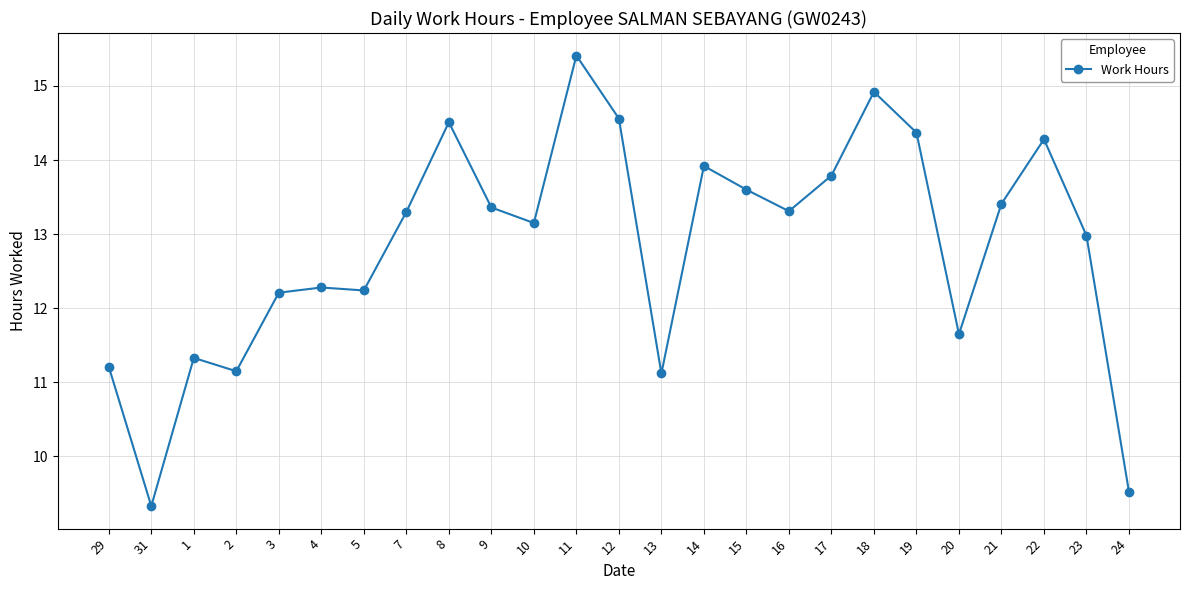

What is the value of the 18th point from the left?

13.8